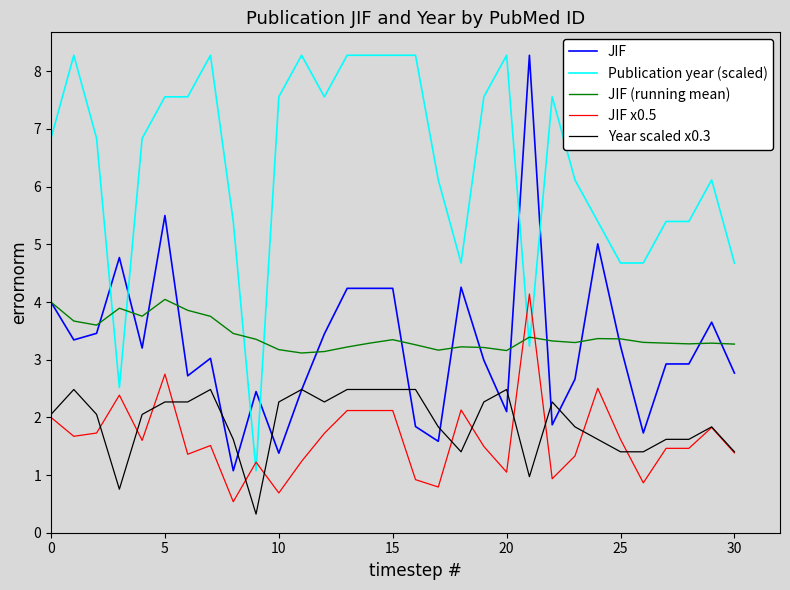

After their last crossing, which series has the higher values: Publication year (scaled) or JIF x0.5?

Publication year (scaled)